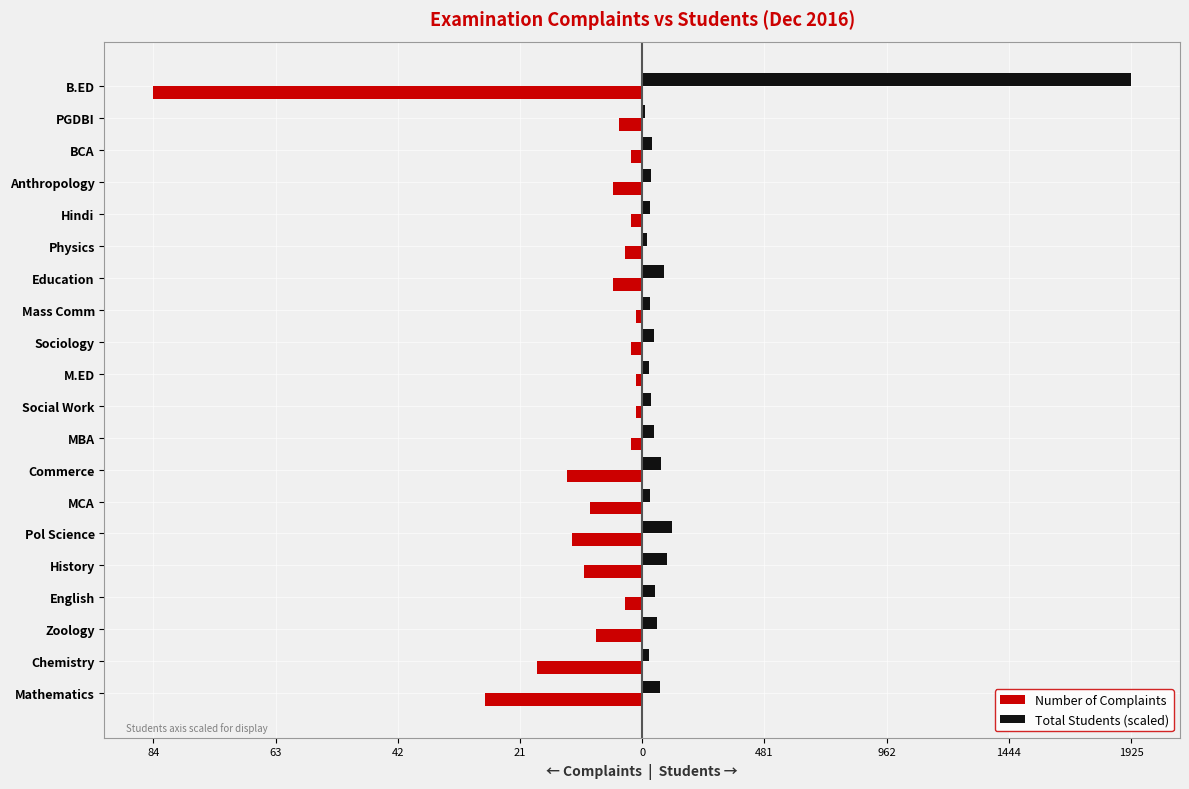

What is the average value of the Number of Complaints series?

-10.6